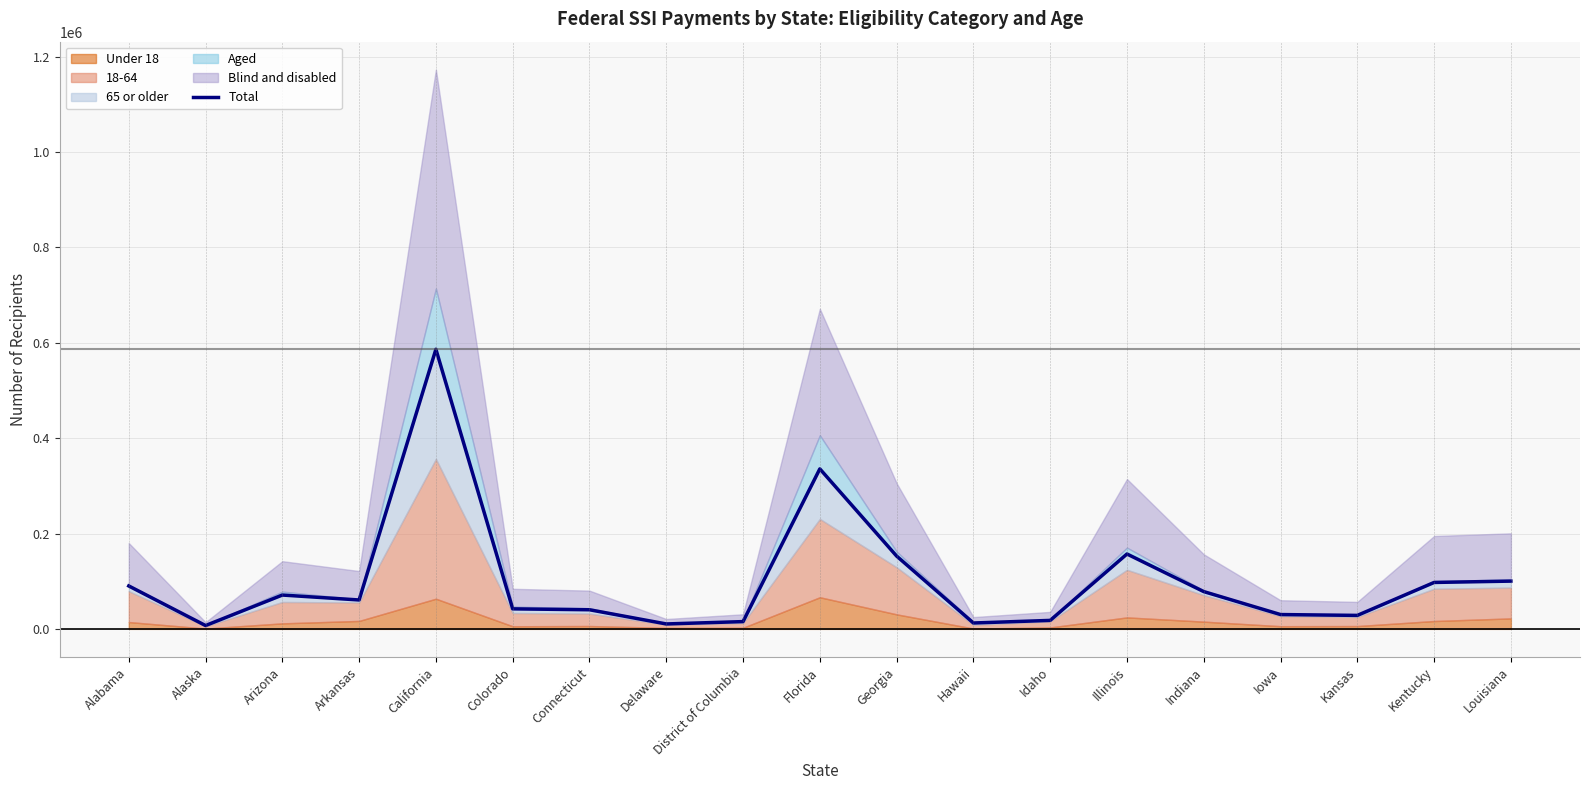

Reading left to right, transcribe all the data shown in this chart.

90050	7040	70993	60655	586392	42037	40132	10382	15308	335568	152765	12373	17831	157088	78196	30064	28305	97396	100197